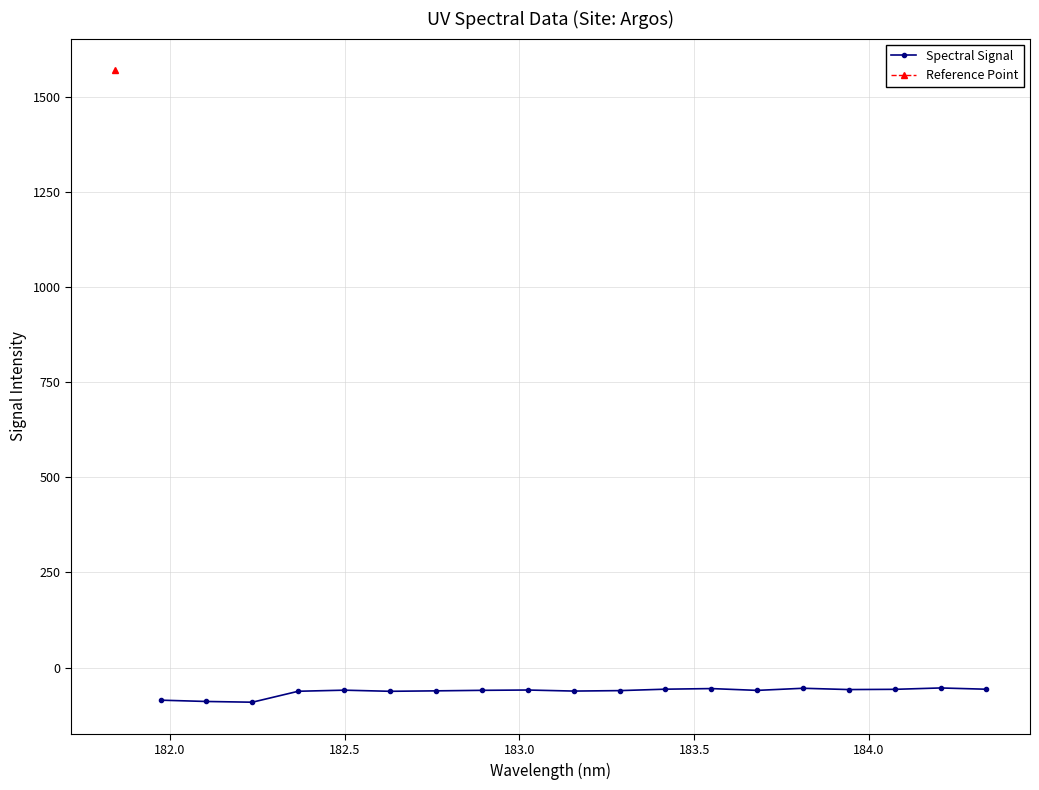

What is the minimum value for Spectral Signal?

-91.2